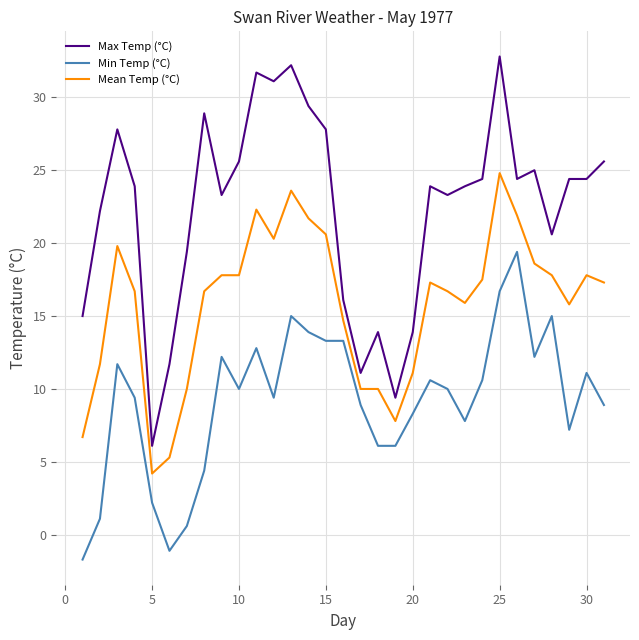

True or false: Min Temp (°C) and Max Temp (°C) cross at least once.

False